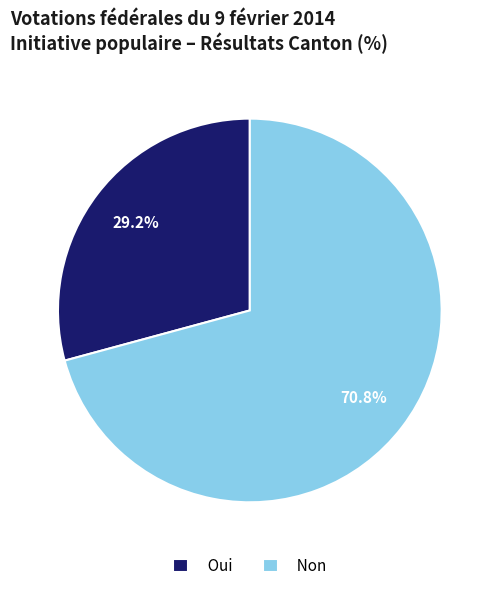

To the nearest percent, what portion does Non represent?

71%